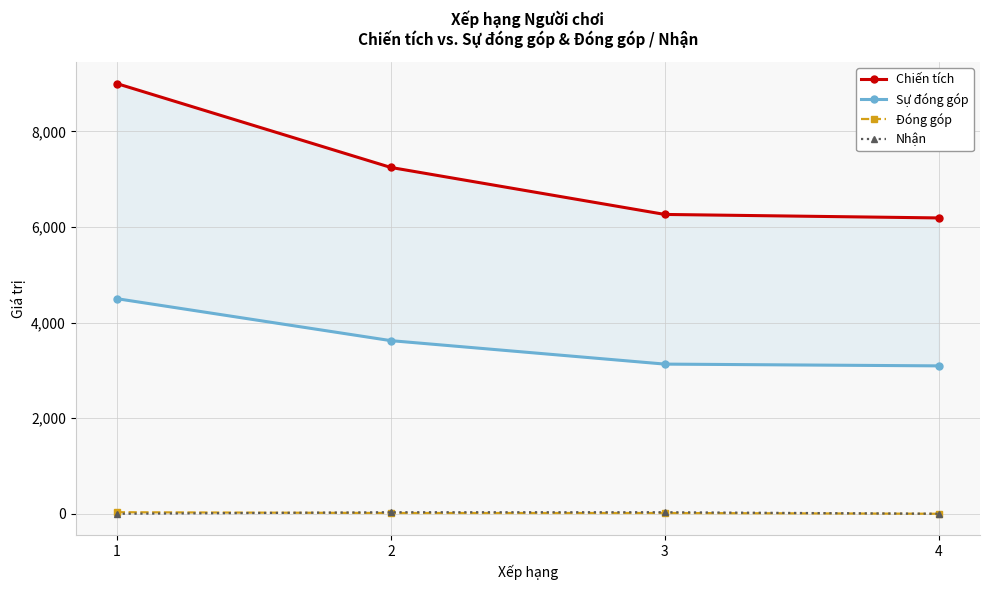

What is the lowest value of the Chiến tích series?

6189